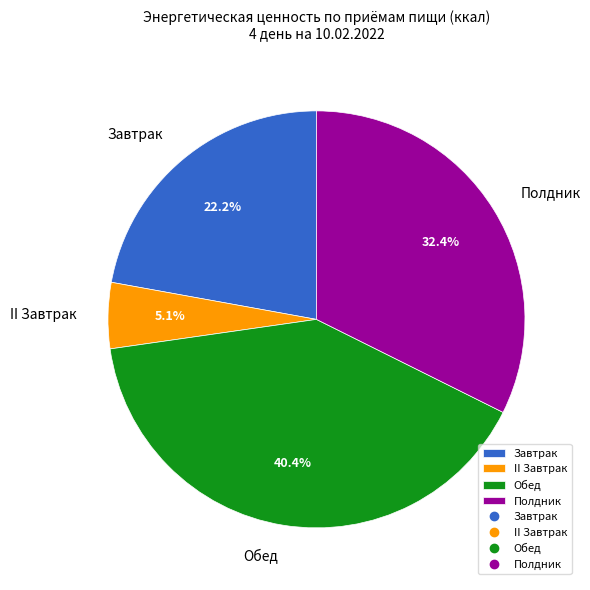

True or false: II Завтрак accounts for 1% of the total.

False